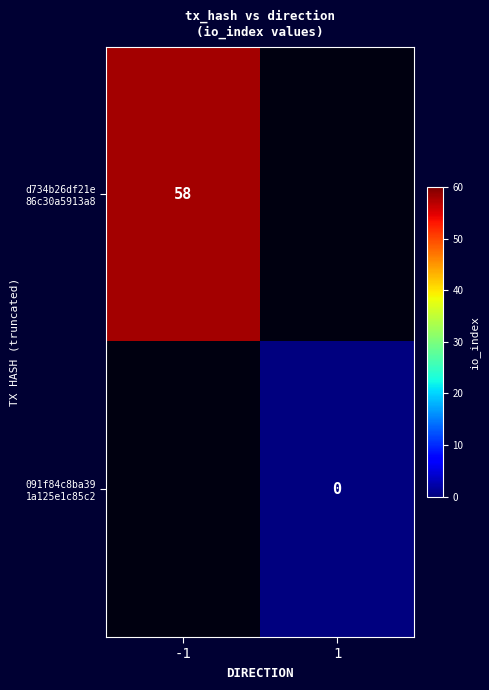

The value of d734b26df21e 86c30a5913a8 at -1 is 18.4. True or false?

False